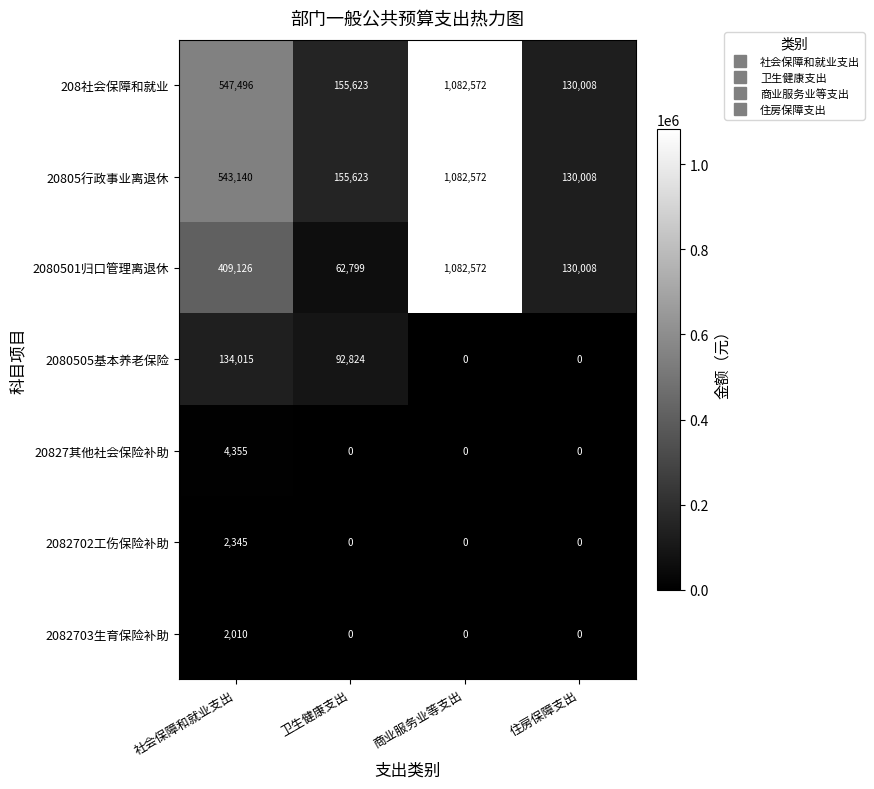

Between 卫生健康支出 and 商业服务业等支出, which series saw the biggest shift?

2080501归口管理离退休